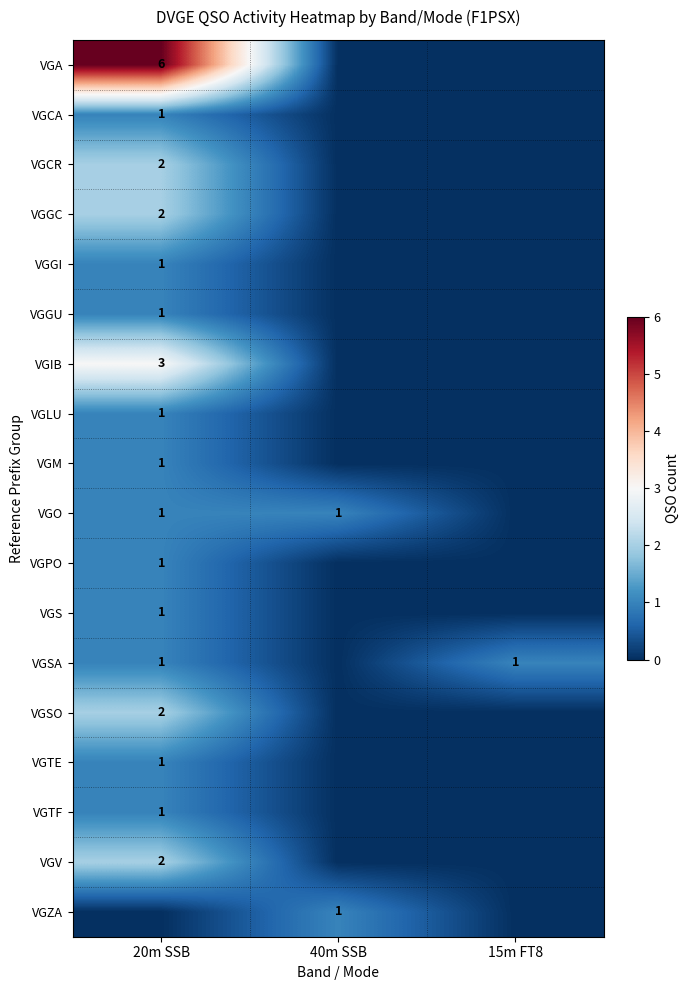

True or false: VGSA has a value of 2 at 20m SSB.

False